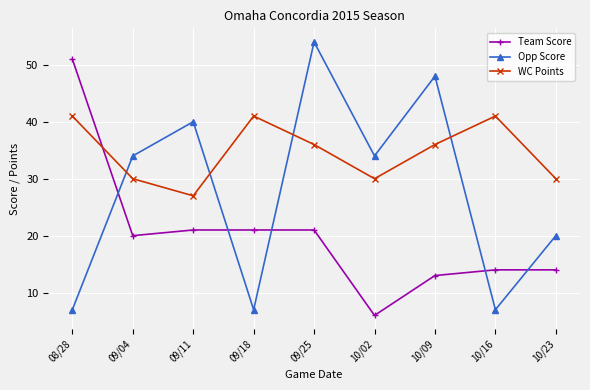

What is the value of the WC Points point at the 1st from the left?

41